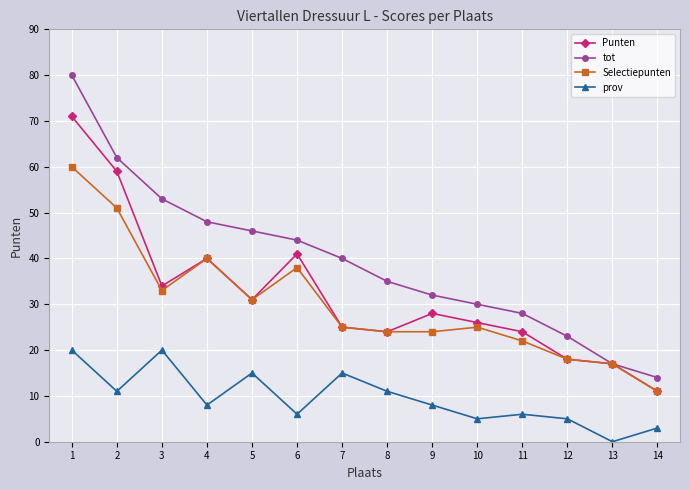

At which category is the sum across all series the highest?

1